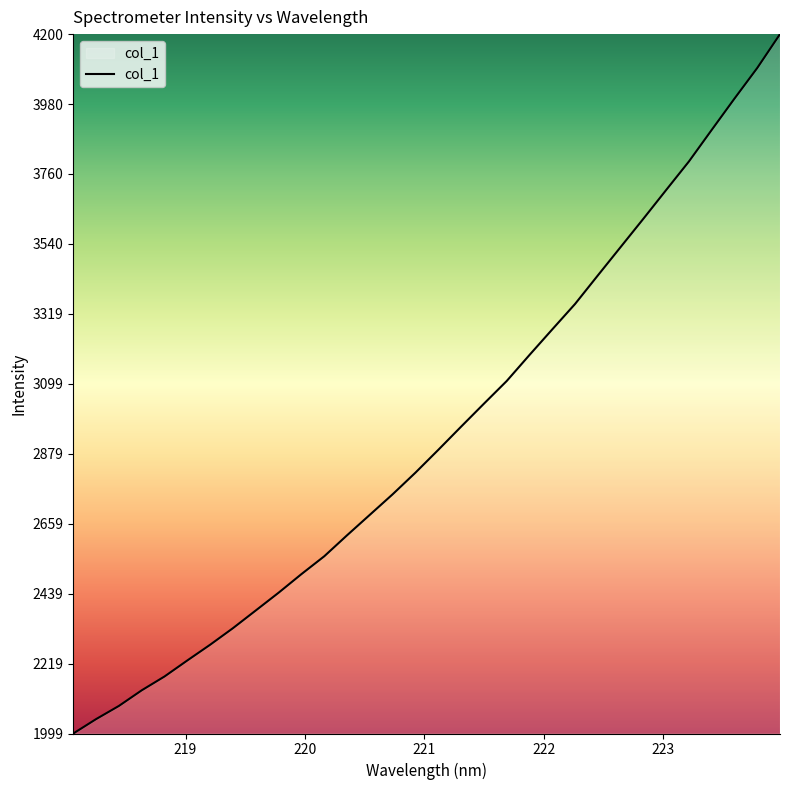

Count the number of categories in the chart.

32